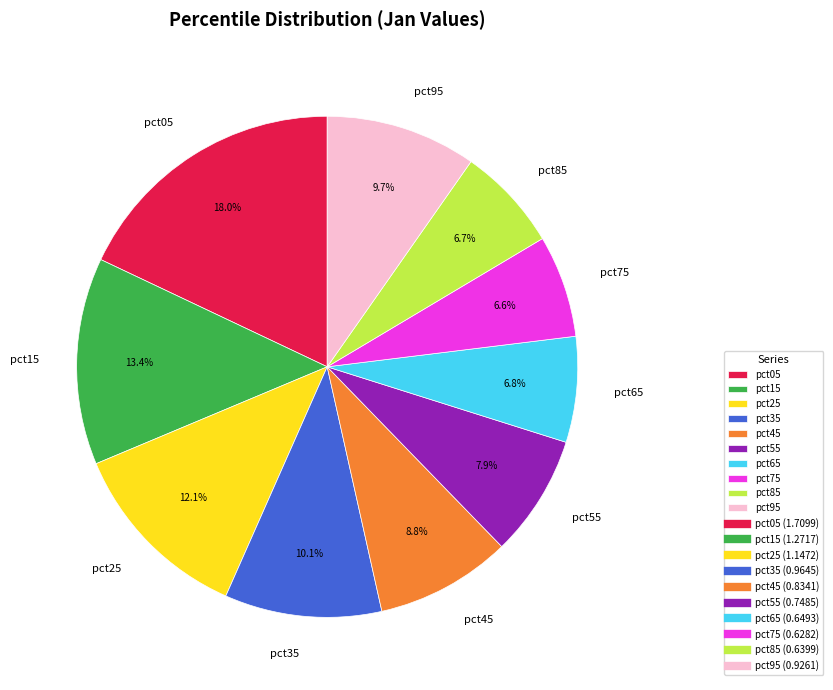

Is there any slice that represents more than half of the pie?

No